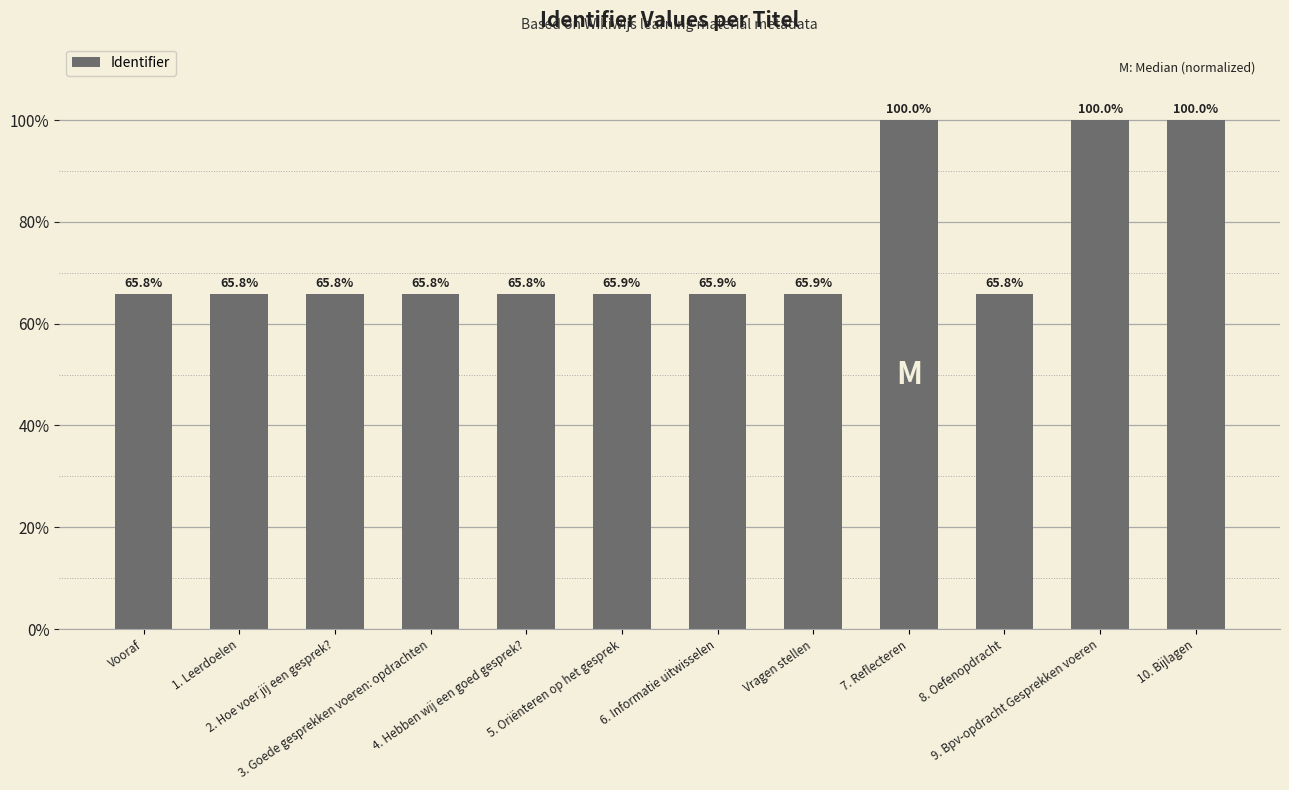

What is the value of the 1st bar from the left?

65.8